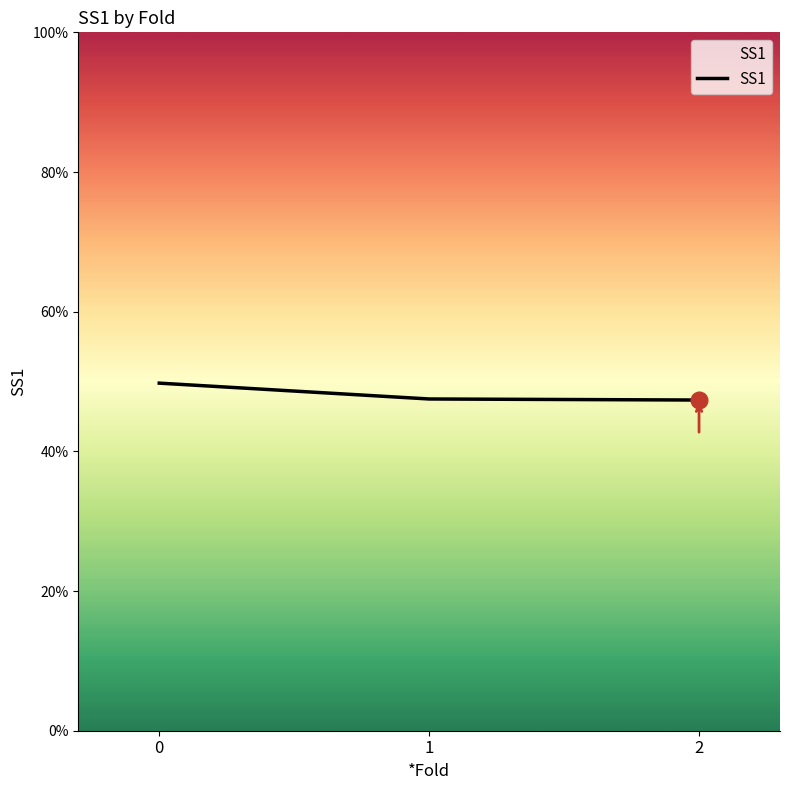

At which label is the value closest to 0?

2